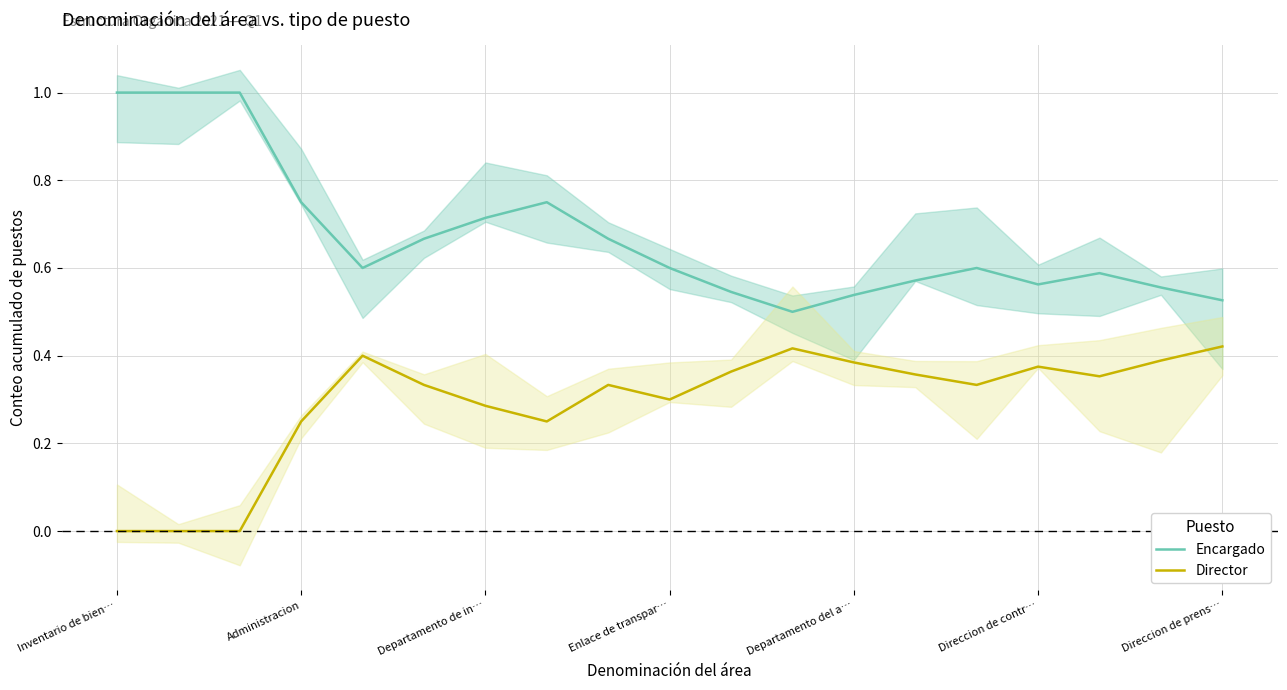

True or false: Encargado has a value of 1.4 at Inventario de bien….

False